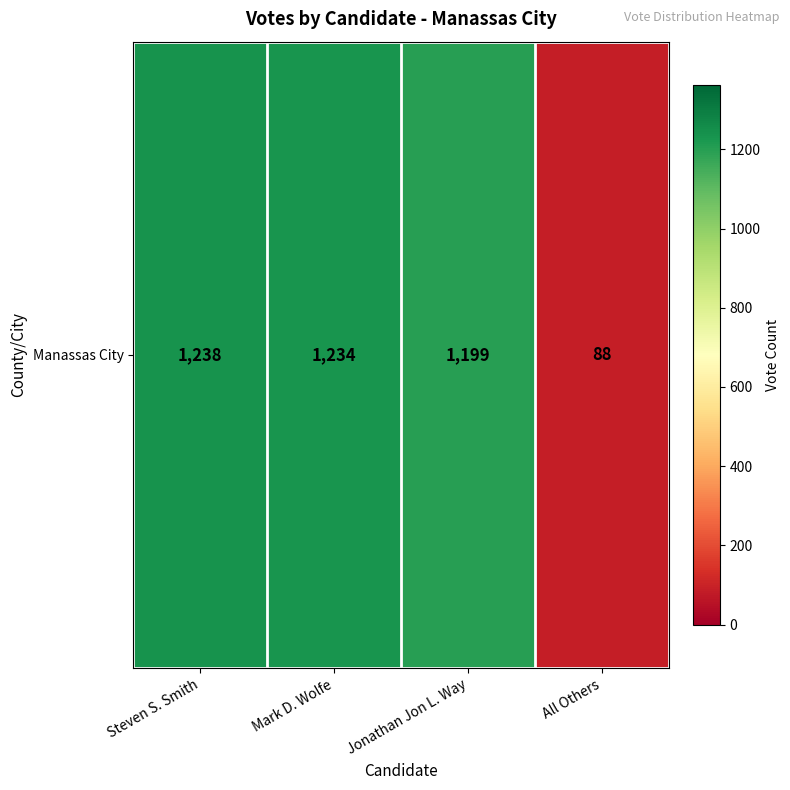

List the labels in order of value, smallest first.

All Others, Jonathan Jon L. Way, Mark D. Wolfe, Steven S. Smith